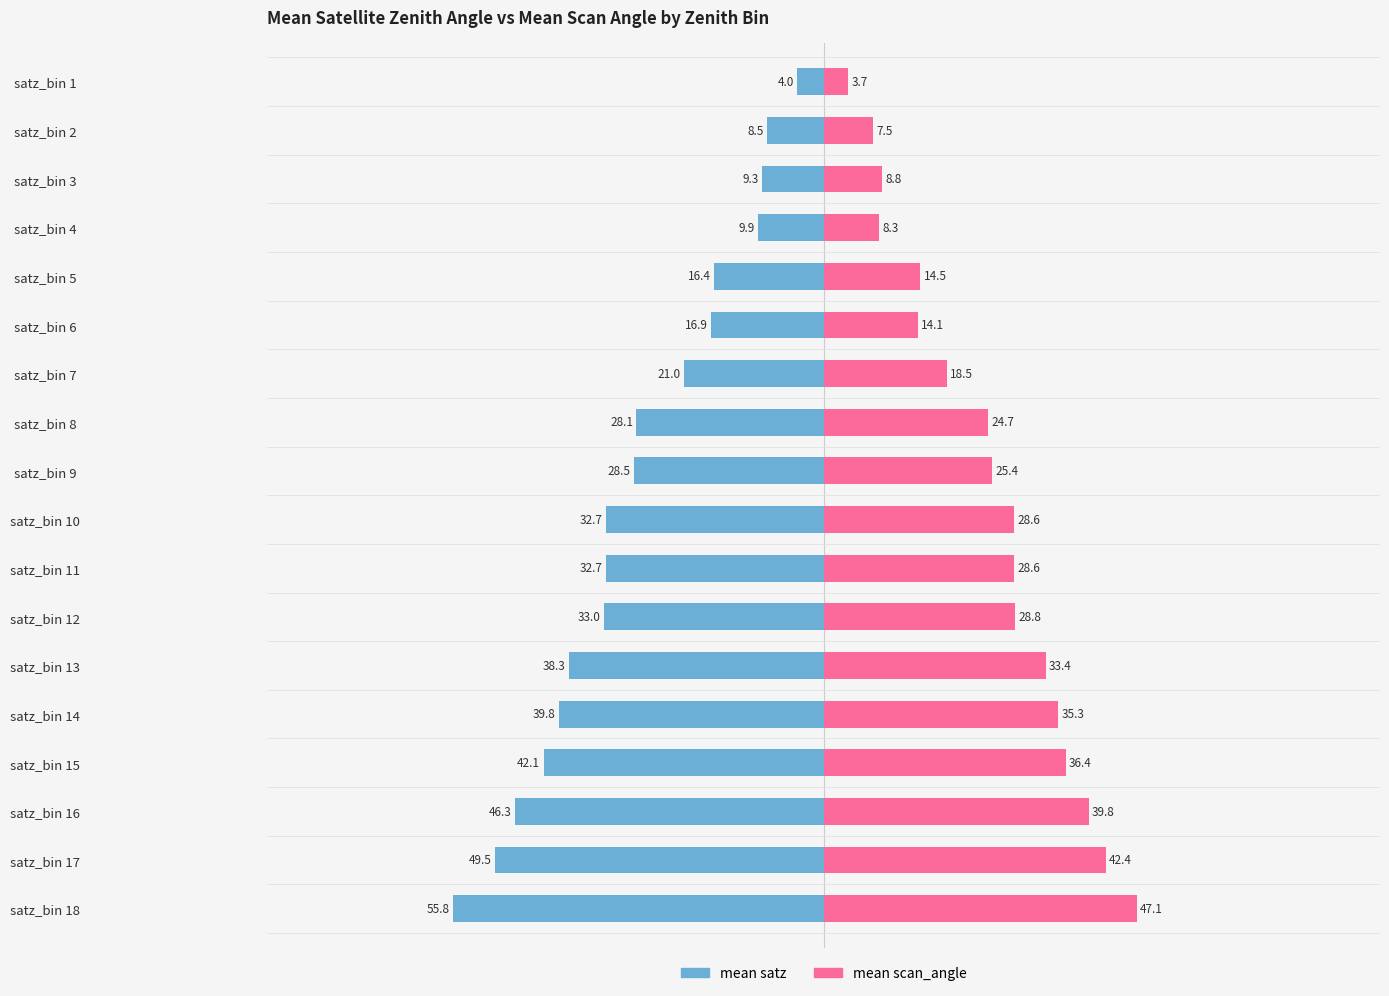

Between satz_bin 8 and satz_bin 9, which series saw the biggest shift?

mean scan_angle